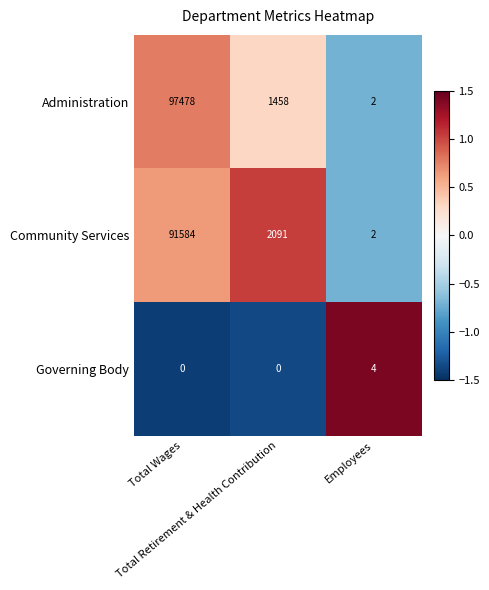

Which series has the widest spread of values?

Administration